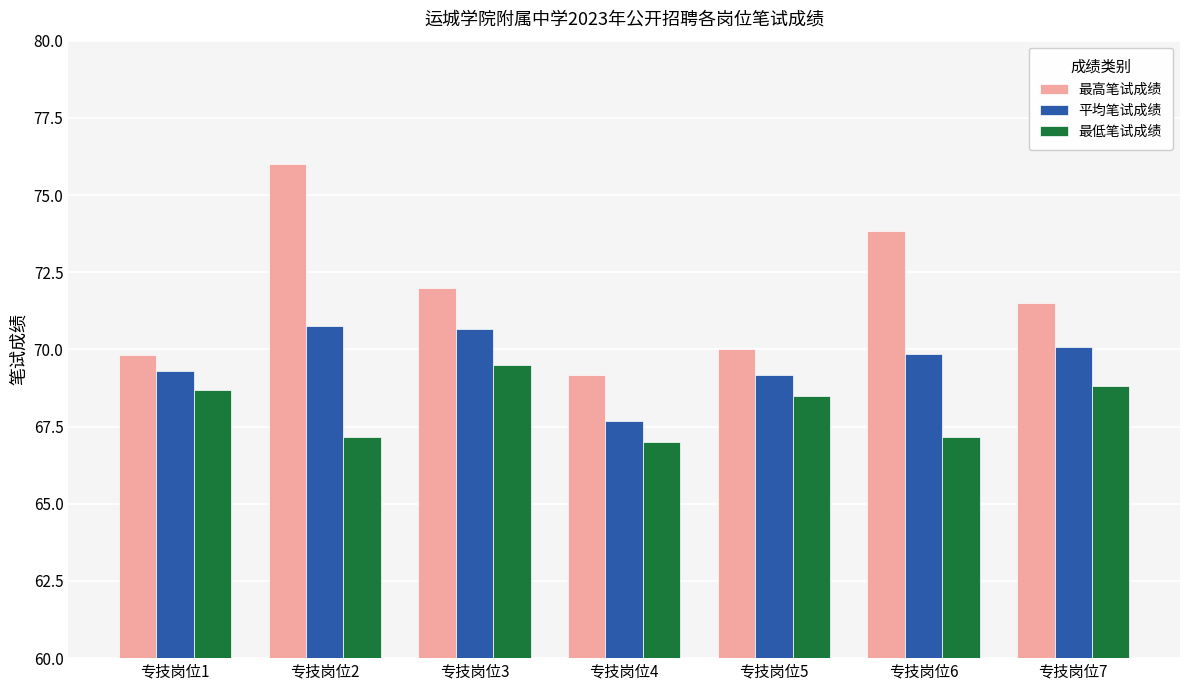

True or false: 最低笔试成绩 has a value of 45.8 at 专技岗位7.

False